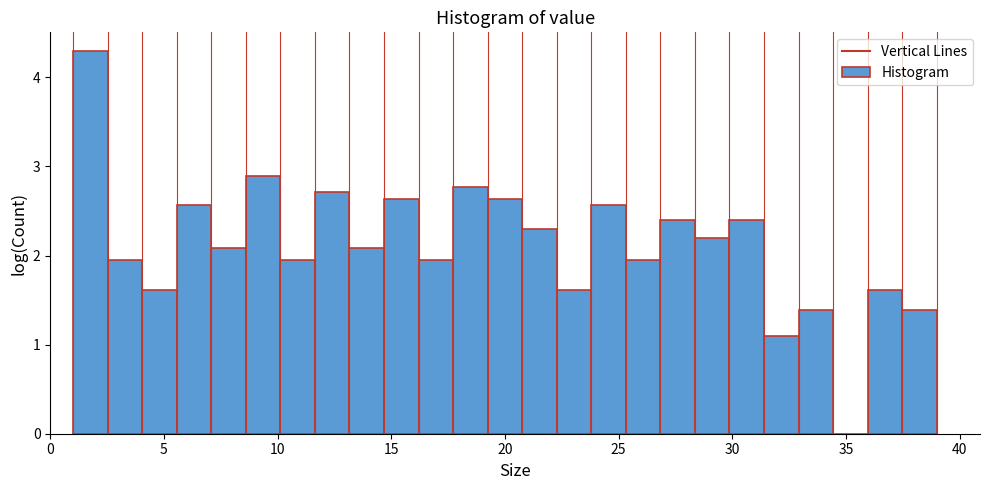

Around what value on the x-axis is the tallest bar? Give the approximate position of its centre, as read against the axis.

2.0